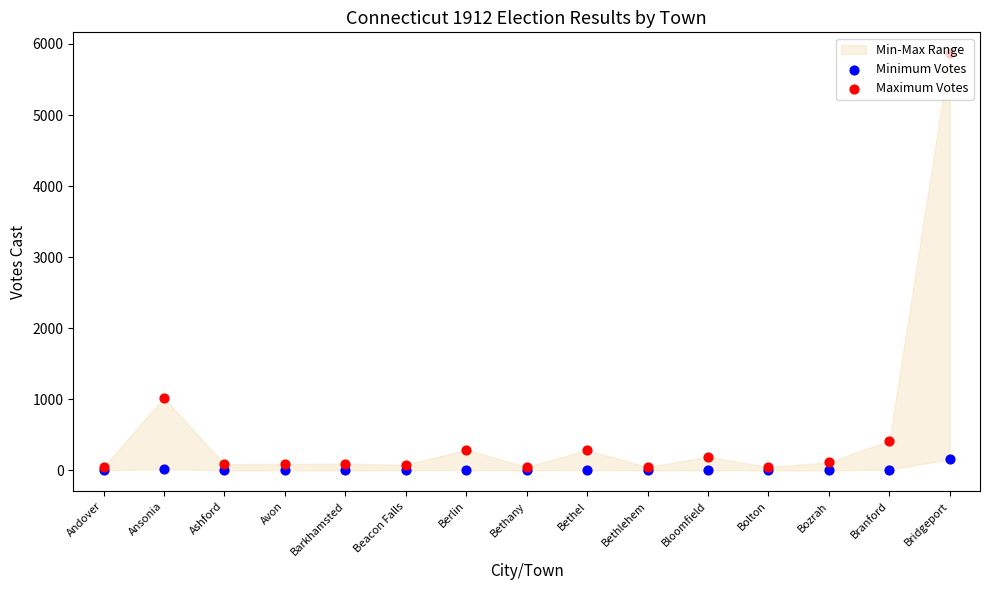

At how many categories does at least one series exceed 5686?

1